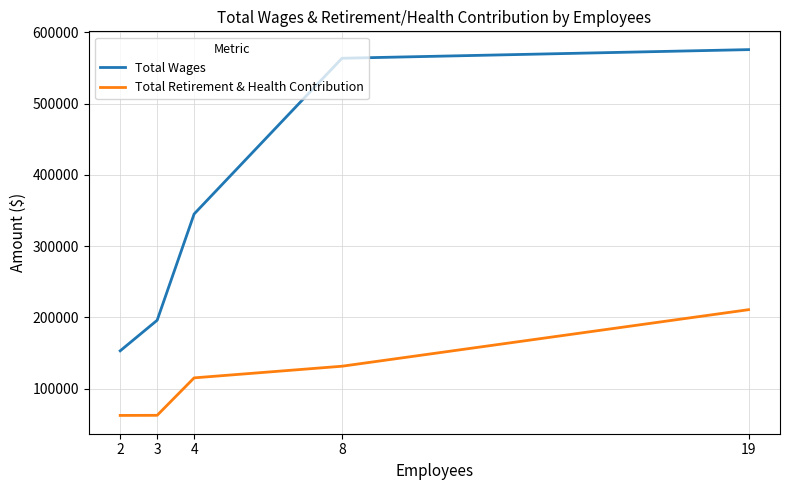

True or false: Total Retirement & Health Contribution and Total Wages cross at least once.

False